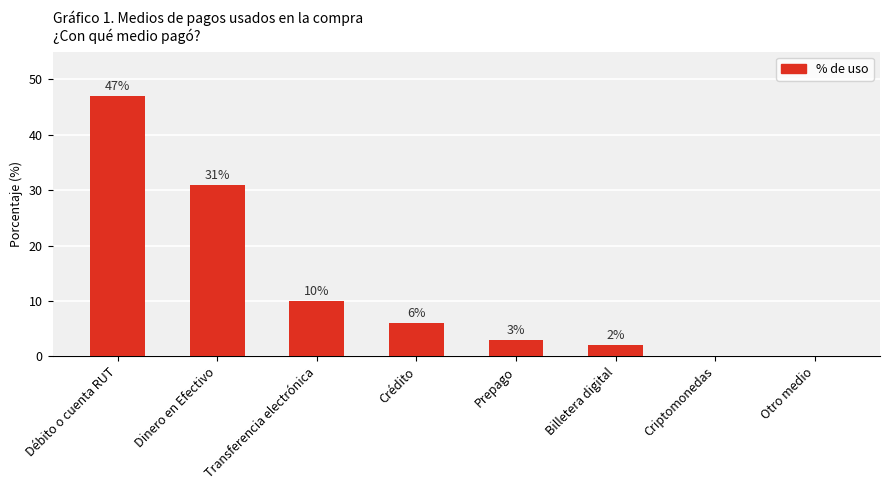

What value does the data have at Prepago?

3